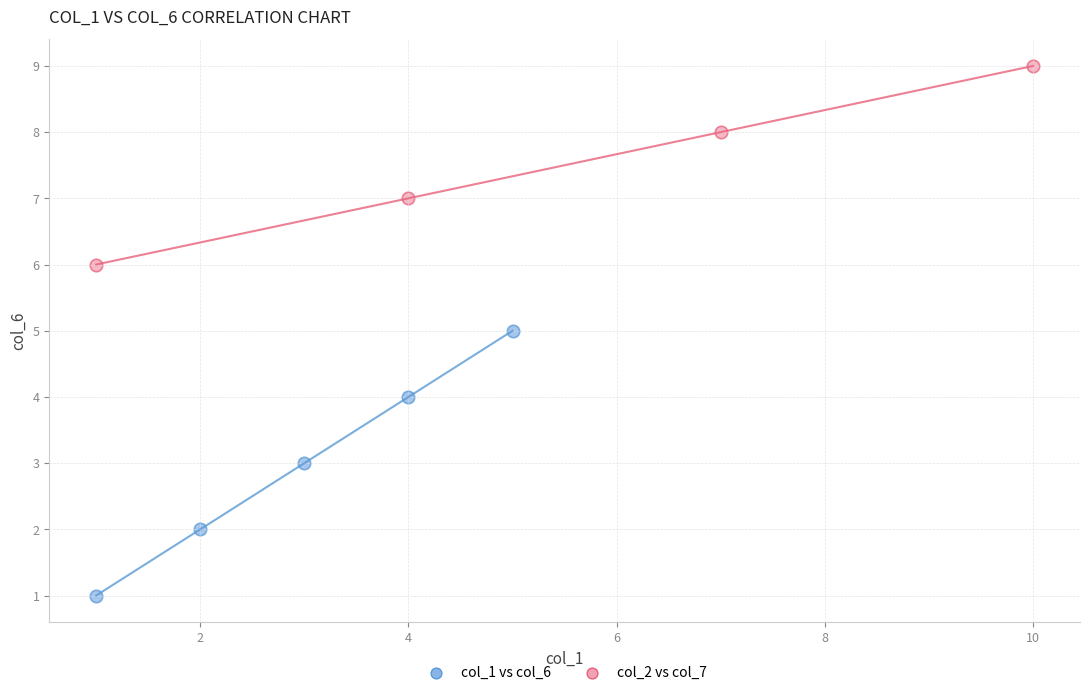

Which series contains the highest Y value?

col_2 vs col_7